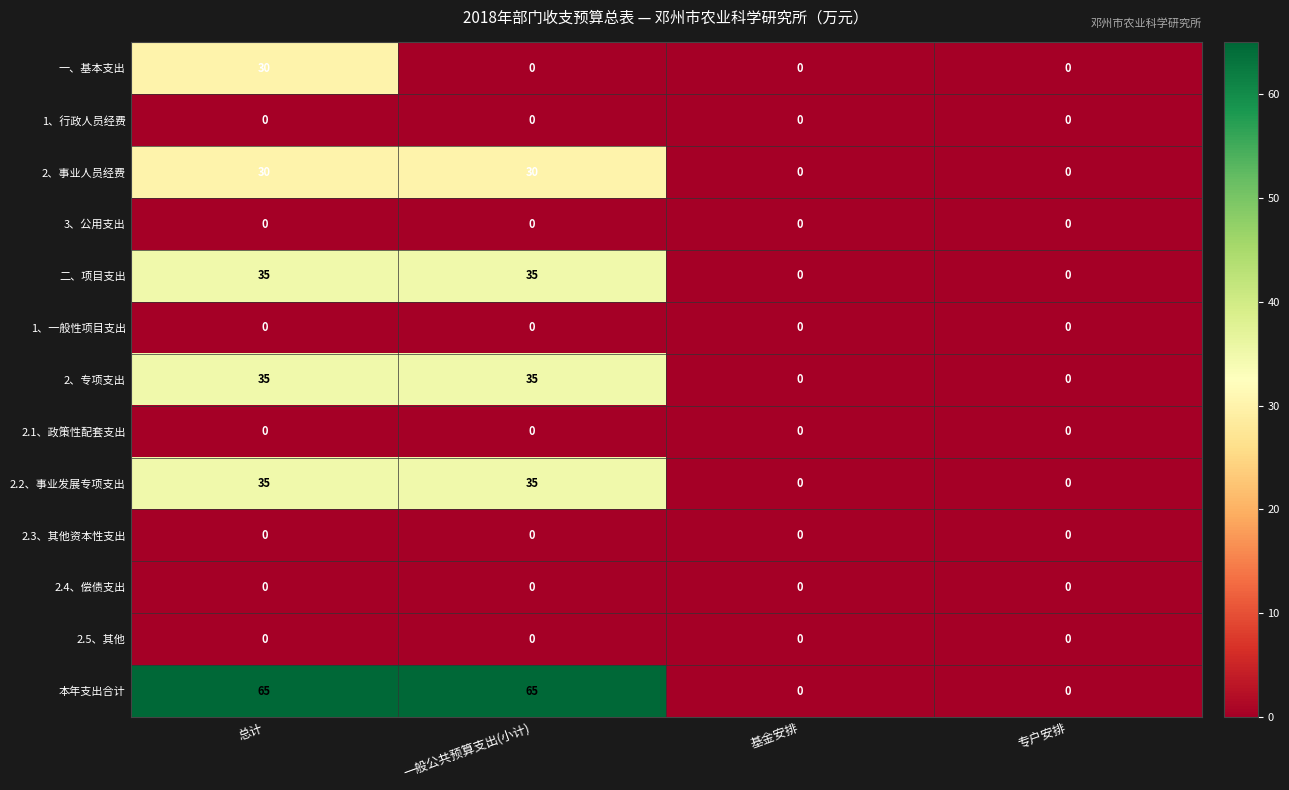

At which category is the sum across all series the highest?

总计